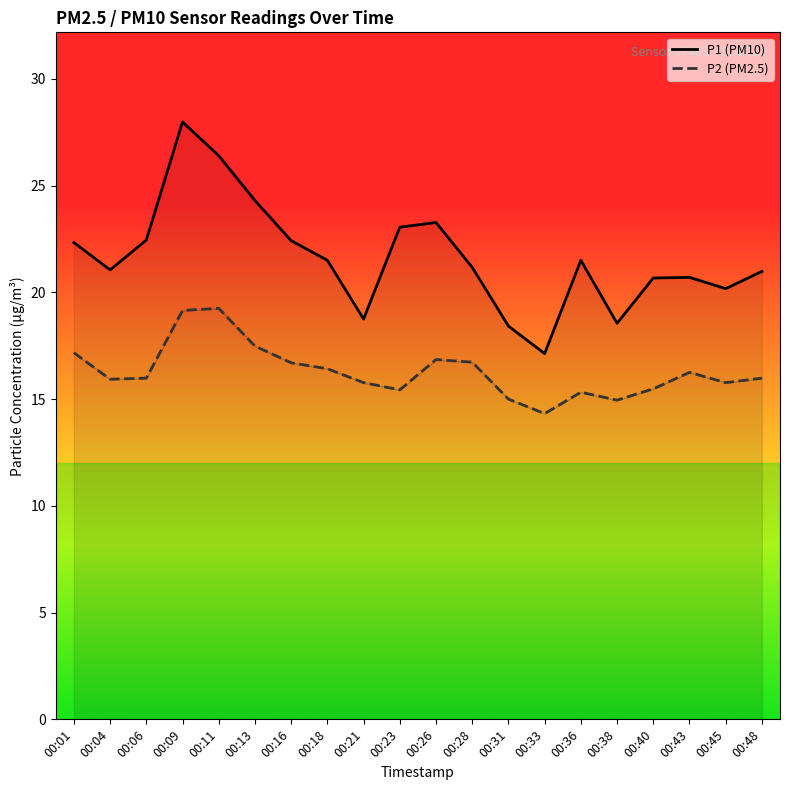

Rank the categories by P1 (PM10) value from highest to lowest.

00:09, 00:11, 00:13, 00:26, 00:23, 00:06, 00:16, 00:01, 00:18, 00:36, 00:28, 00:04, 00:48, 00:43, 00:40, 00:45, 00:21, 00:38, 00:31, 00:33